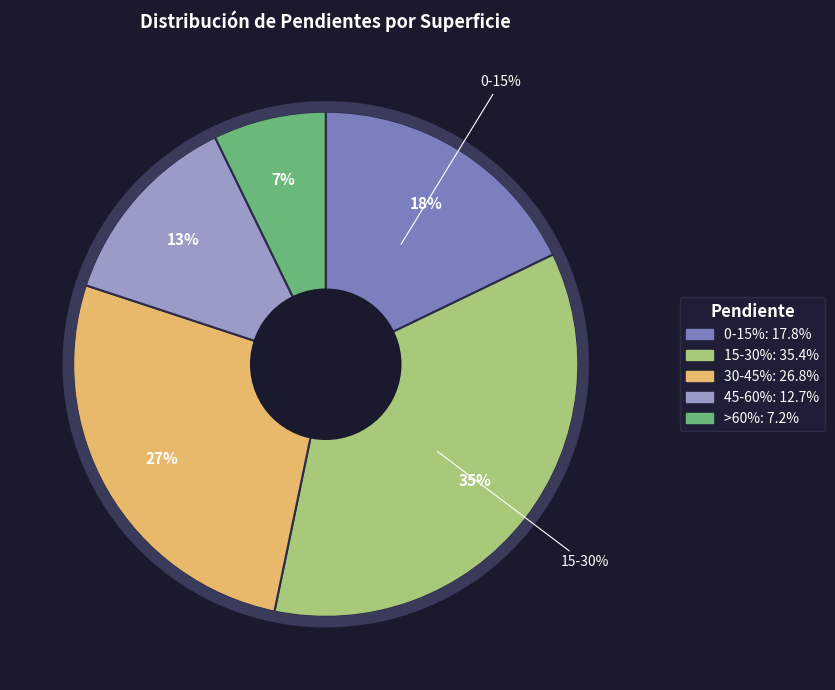

Rank the categories by value from highest to lowest.

15-30%, 30-45%, 0-15%, 45-60%, >60%